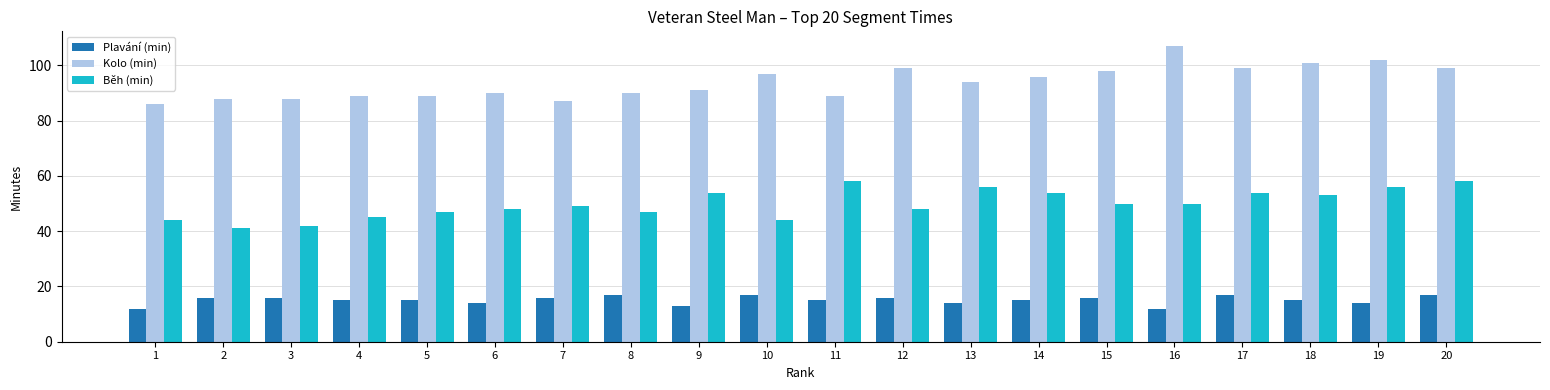

What is the value of the Běh (min) bar at the 16th from the left?

50